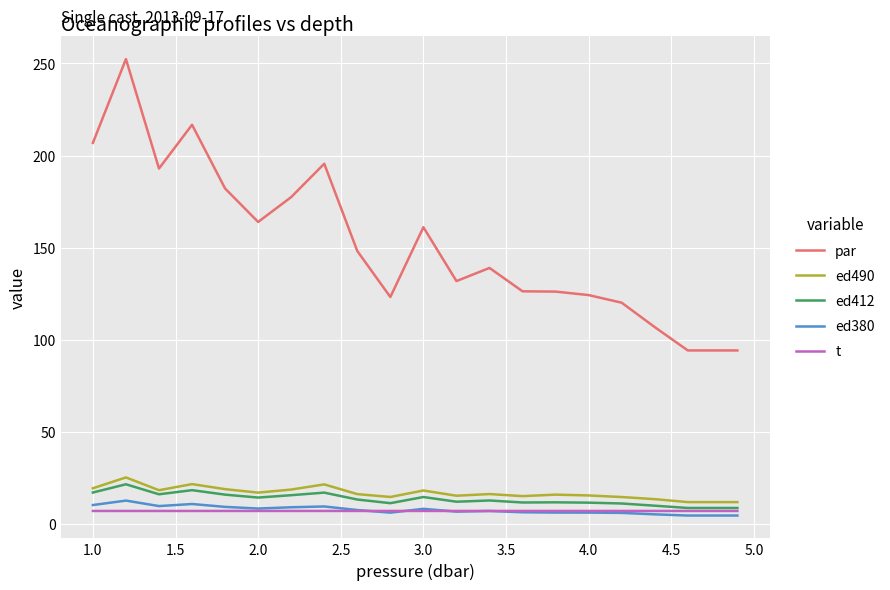

Which series has the largest total across all categories?

par